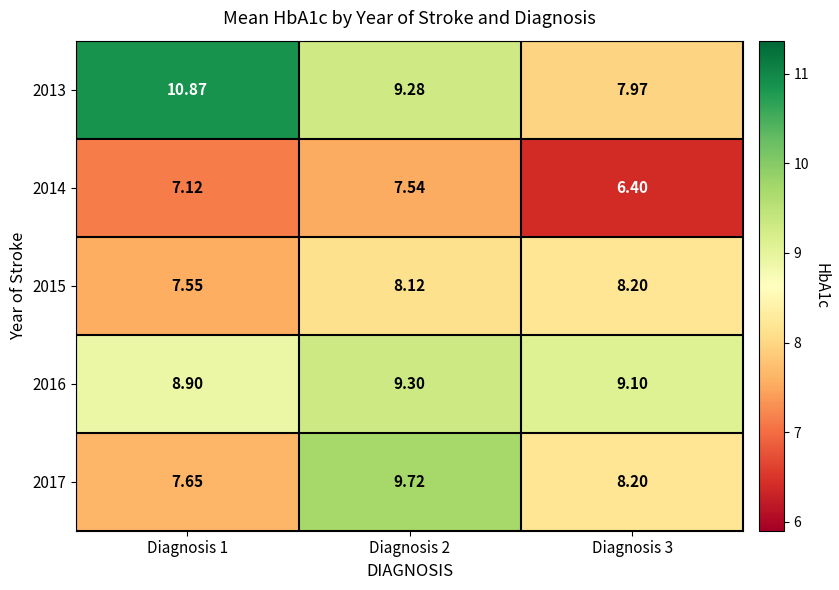

Is the value of 2016 at Diagnosis 1 greater than the value of 2014 at Diagnosis 1?

Yes